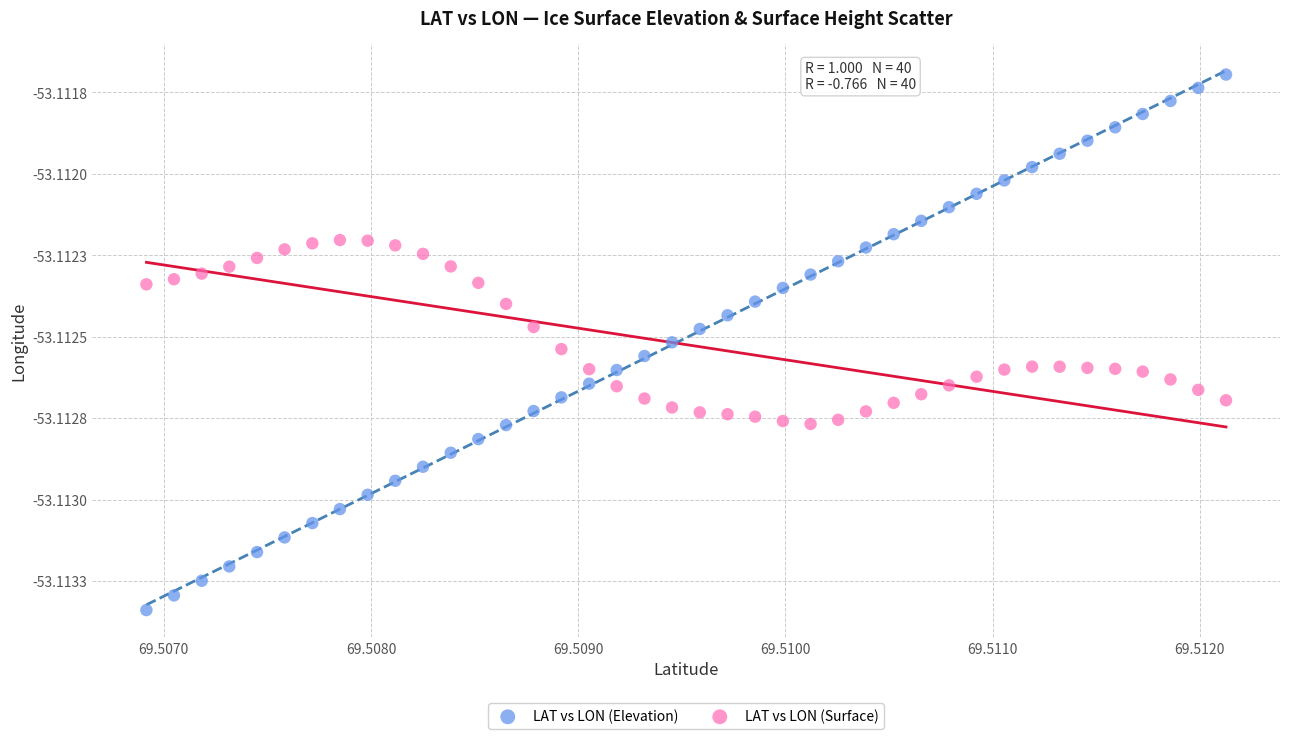

What are all the series names shown in the legend?

LAT vs LON (Elevation), LAT vs LON (Surface)